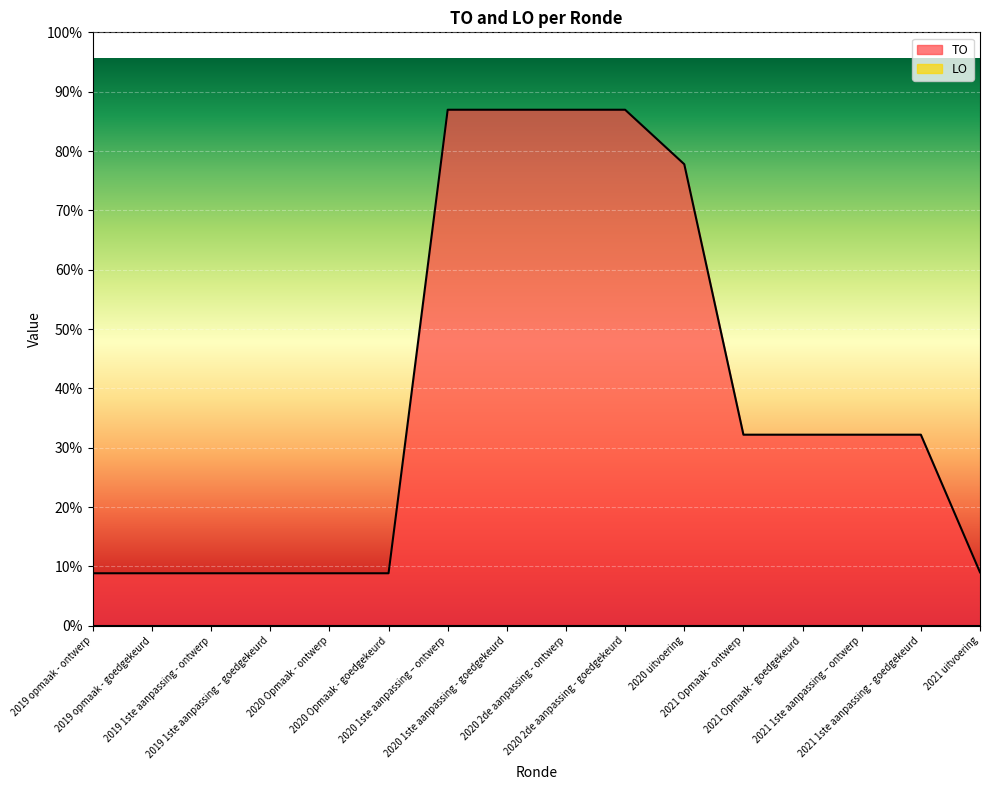

Rank the categories by value from lowest to highest.

2019 opmaak - ontwerp, 2019 opmaak - goedgekeurd, 2019 1ste aanpassing - ontwerp, 2019 1ste aanpassing – goedgekeurd, 2020 Opmaak - ontwerp, 2020 Opmaak - goedgekeurd, 2021 uitvoering, 2021 Opmaak - ontwerp, 2021 Opmaak - goedgekeurd, 2021 1ste aanpassing – ontwerp, 2021 1ste aanpassing - goedgekeurd, 2020 uitvoering, 2020 1ste aanpassing – ontwerp, 2020 1ste aanpassing - goedgekeurd, 2020 2de aanpassing - ontwerp, 2020 2de aanpassing - goedgekeurd